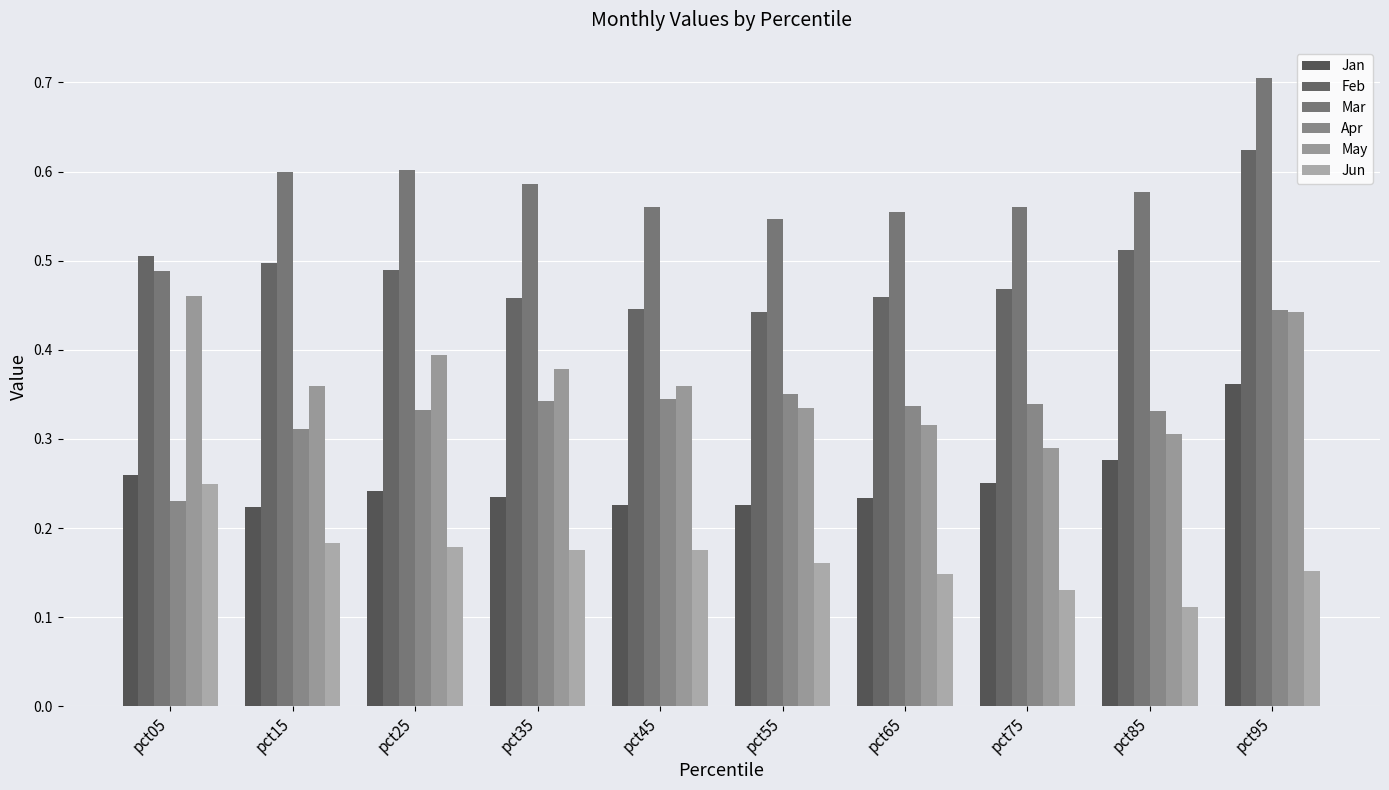

How many series are shown in this chart?

6